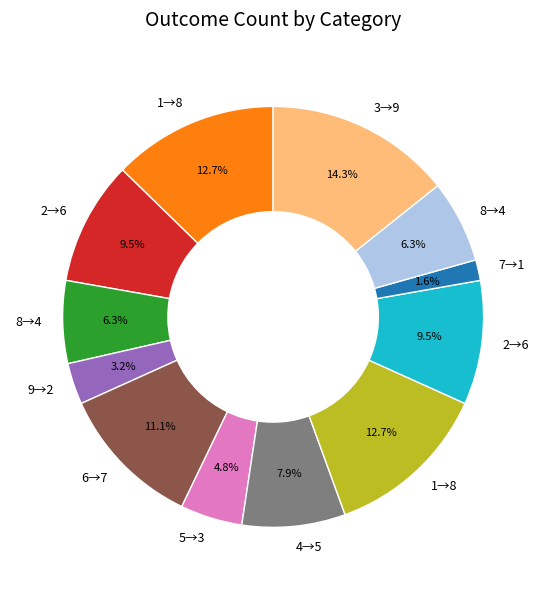

Is there a majority slice in this chart?

No